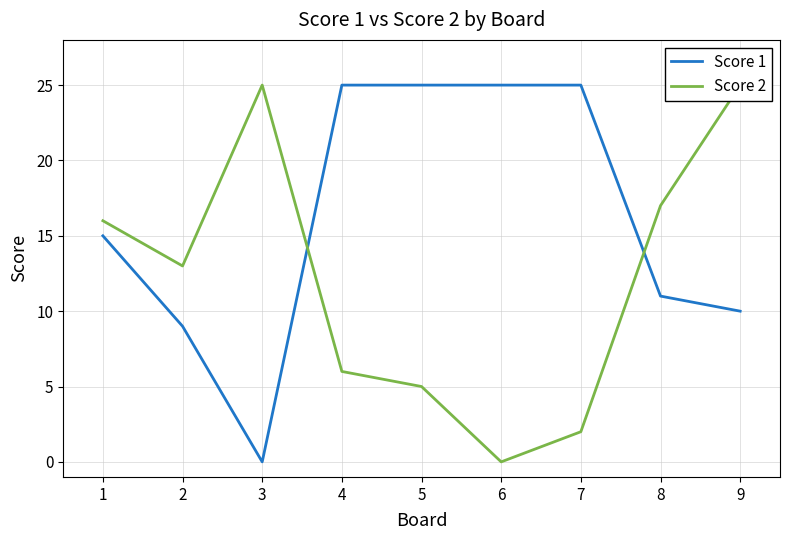

Reading left to right, transcribe all the data shown in this chart.

Score 1: 15	9	0	25	25	25	25	11	10
Score 2: 16	13	25	6	5	0	2	17	25